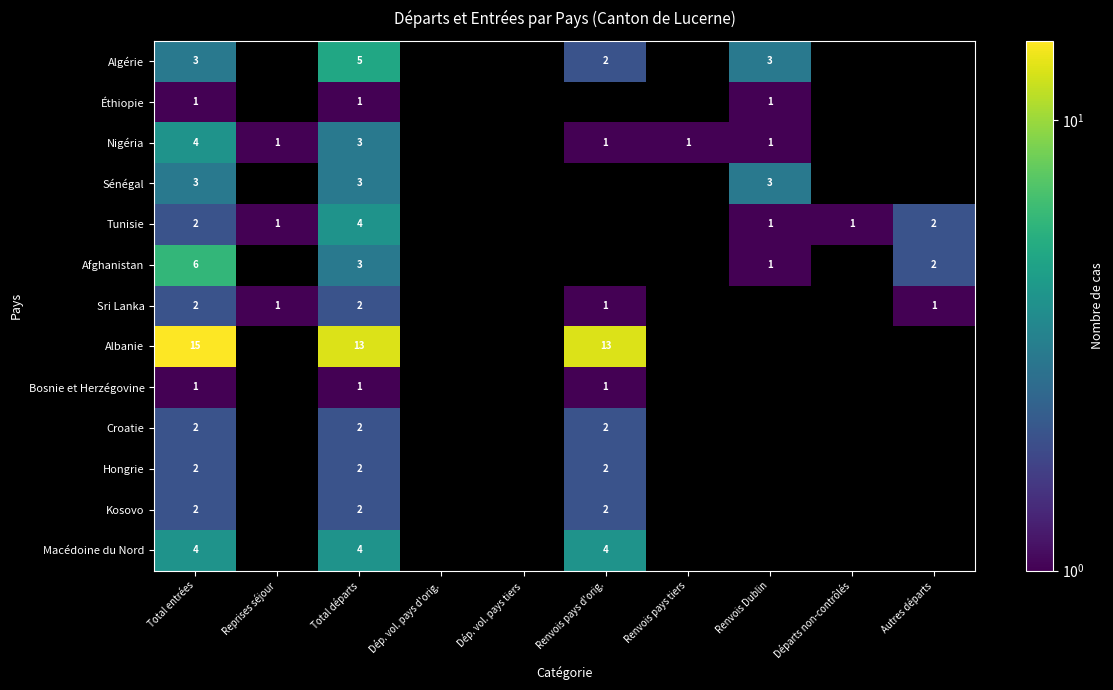

True or false: Algérie has a value of 8 at Total départs.

False